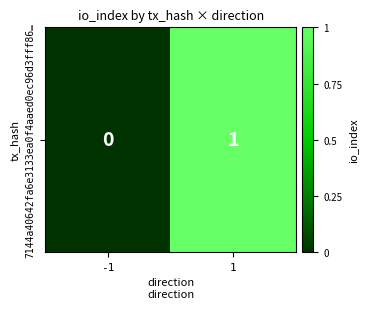

What is the difference between the values at -1 and 1?

1